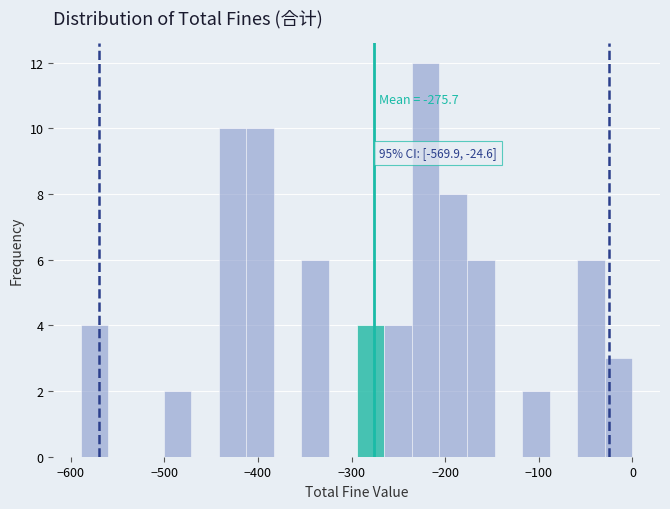

Read against the x-axis, roughly where is the centre of the tallest bar?

-220